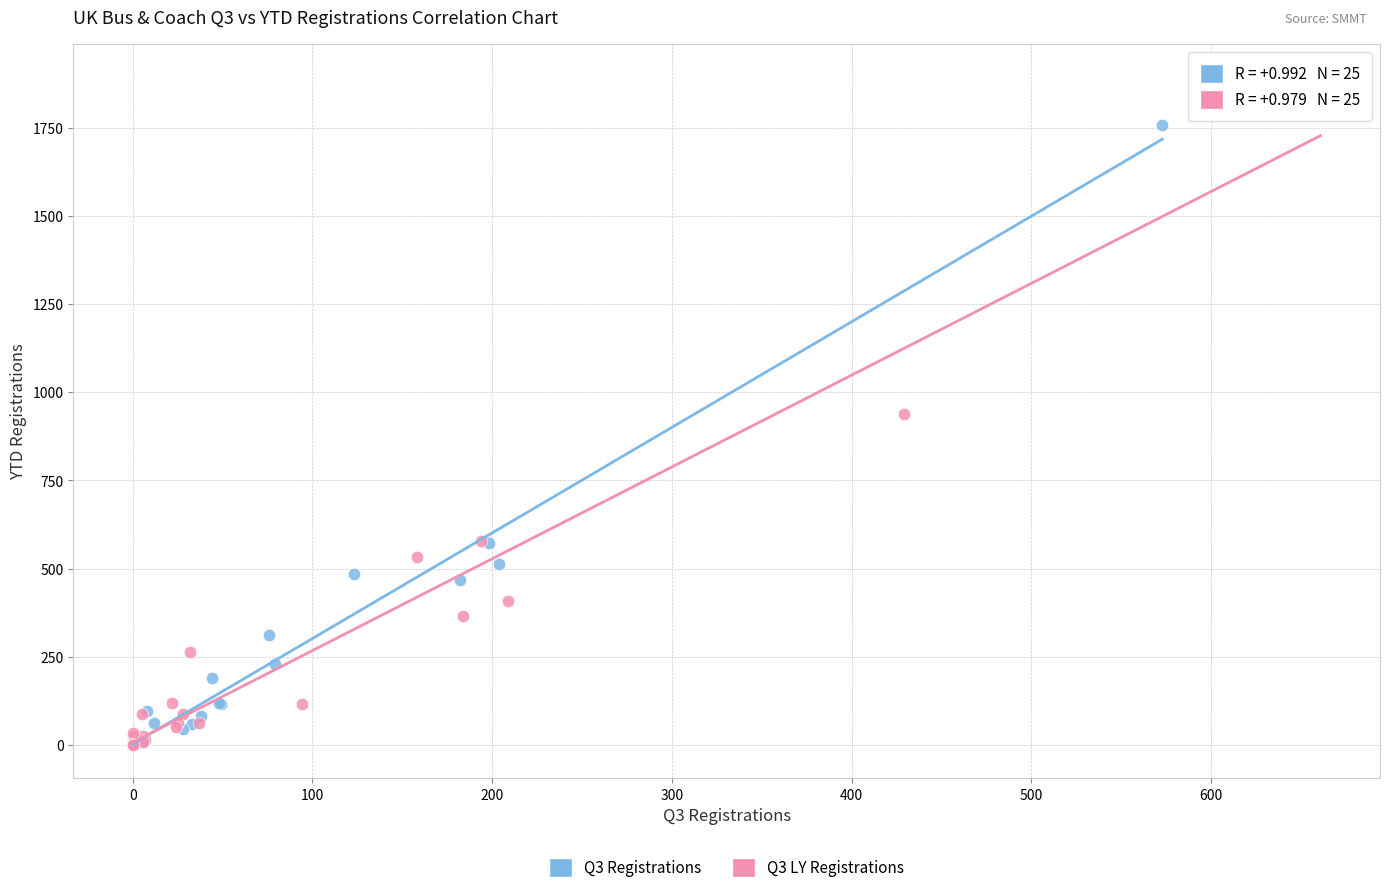

What are all the series names shown in the legend?

Q3 Registrations, Q3 LY Registrations